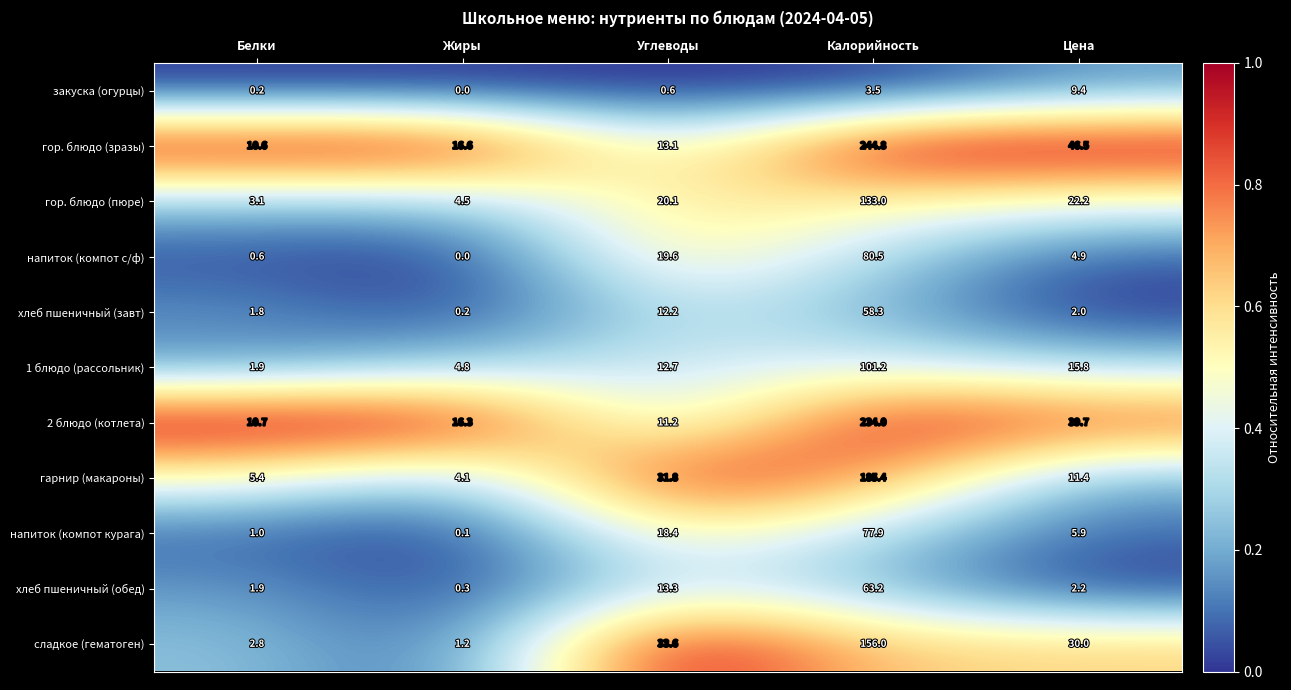

True or false: напиток (компот с/ф) has a value of 0.6 at Белки.

True